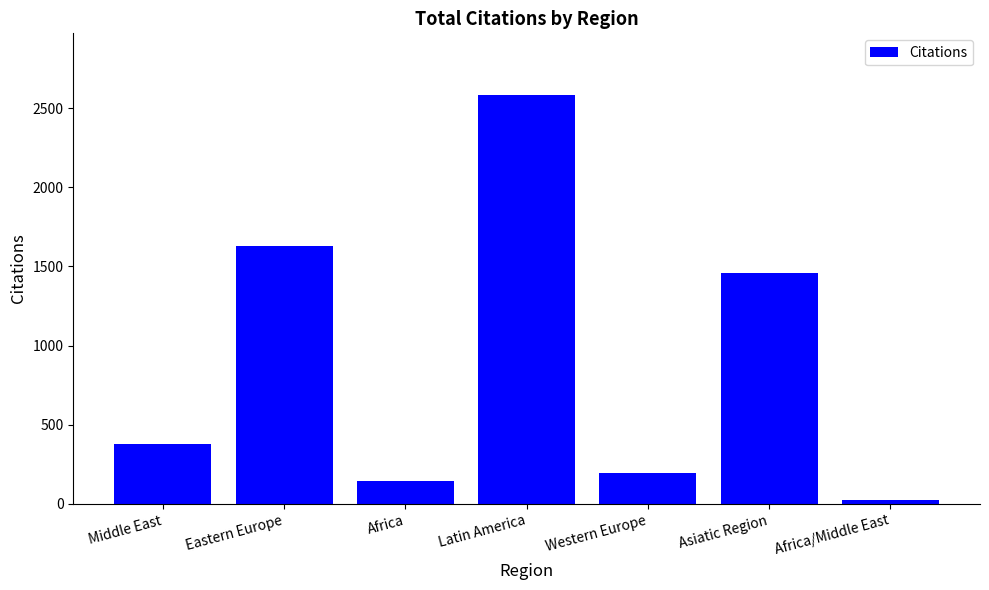

The value at Asiatic Region is 1459. True or false?

True